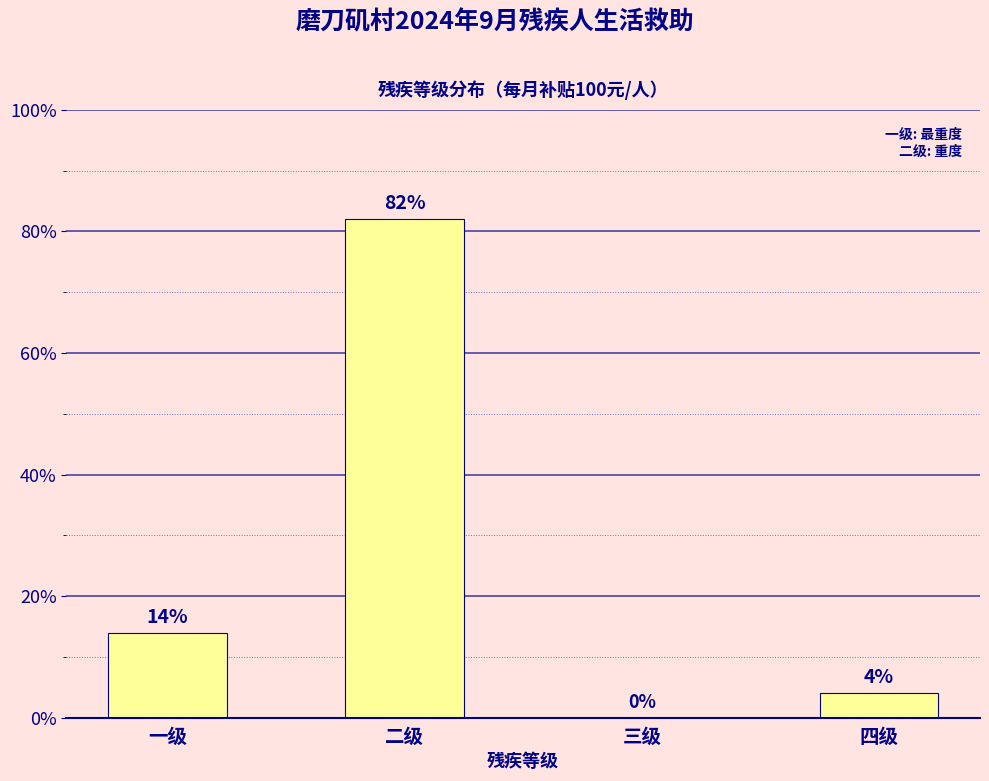

Reading left to right, what are all the values shown in this chart?

一级=14.0	二级=82.0	三级=0.0	四级=4.0